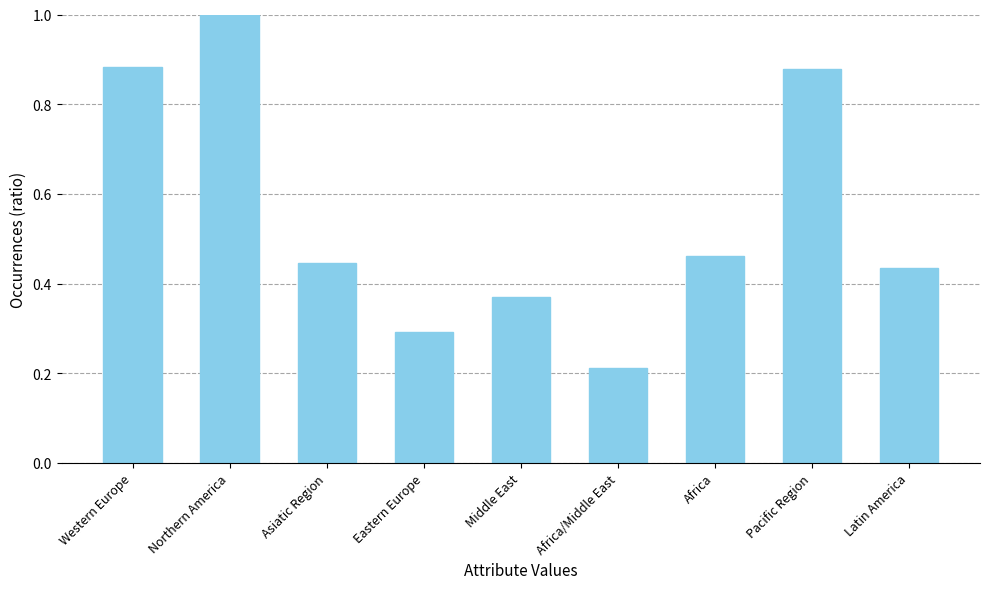

Between Eastern Europe and Middle East, which is larger?

Middle East